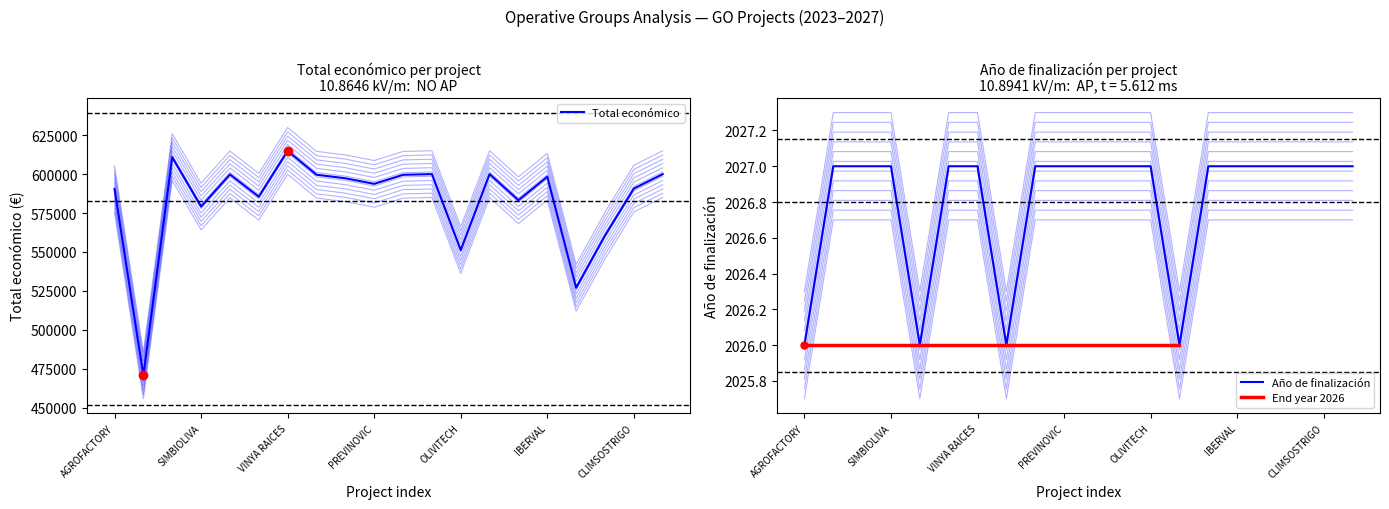

True or false: Total económico and Año de finalización intersect in this chart.

False